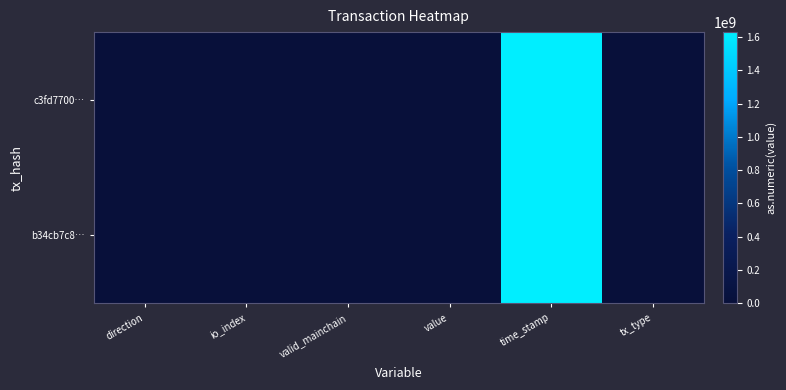

Reading left to right, transcribe all the data shown in this chart.

c3fd7700…: direction=0	io_index=9	valid_mainchain=1	value=42	time_stamp=1629541855	tx_type=0
b34cb7c8…: direction=1	io_index=17	valid_mainchain=1	value=42	time_stamp=1629540929	tx_type=0